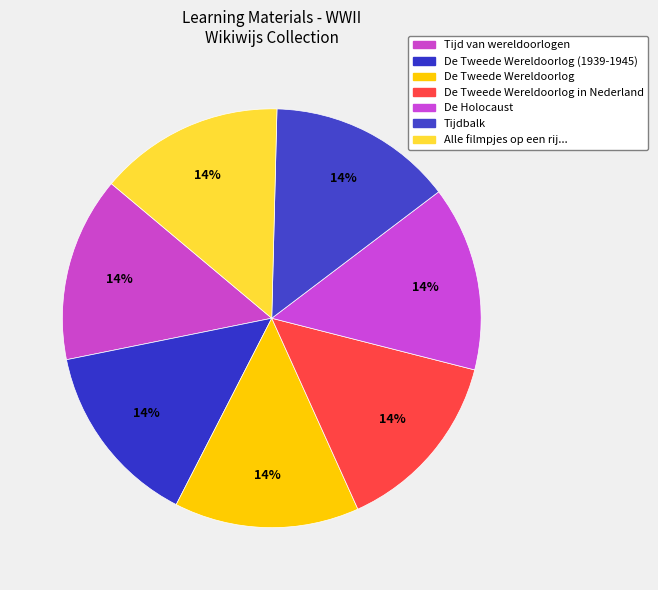

The De Tweede Wereldoorlog slice represents 31% of the pie. True or false?

False